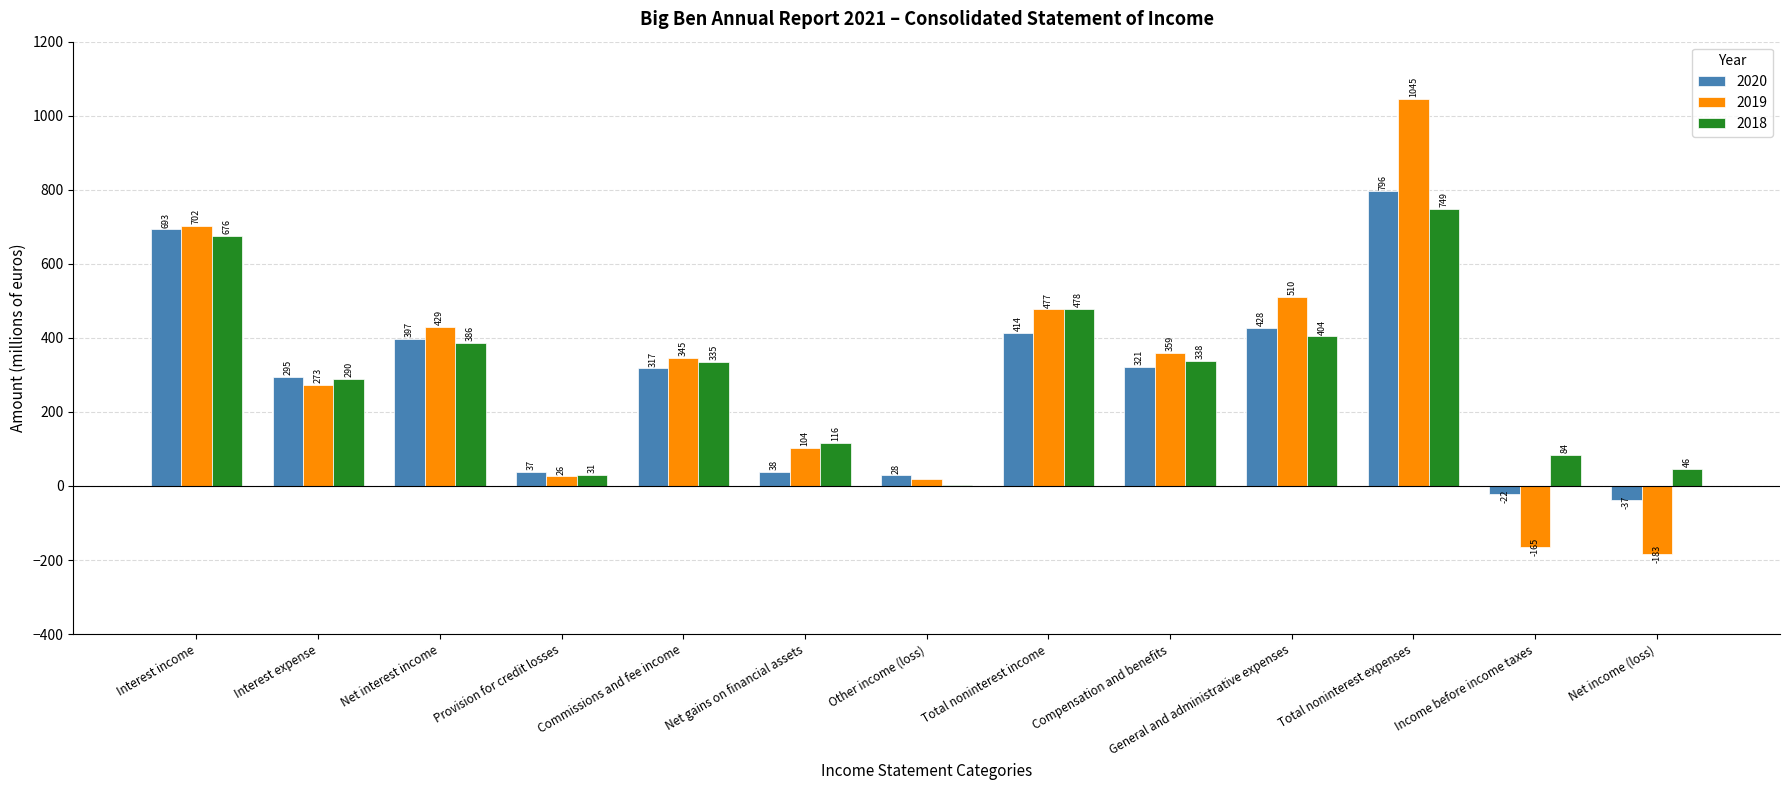

Which category has the highest value across all series?

Total noninterest expenses